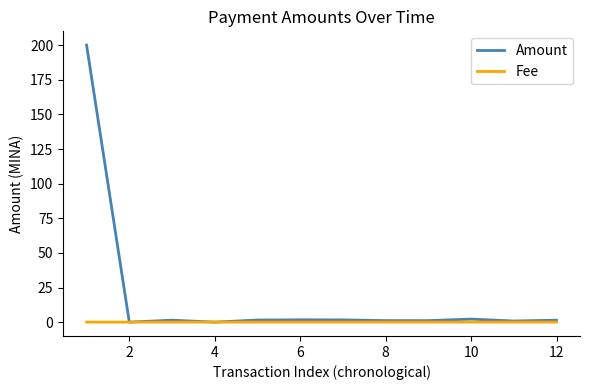

List the series in order of their overall mean, highest first.

Amount, Fee